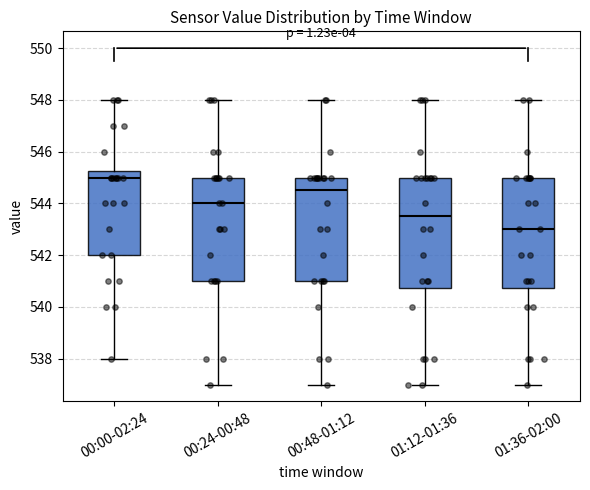

Where is the upper edge of the box for 00:00-02:24 on the y-axis? The values are not printed on the chart, so give them approximately, as read against the axis.

545.2